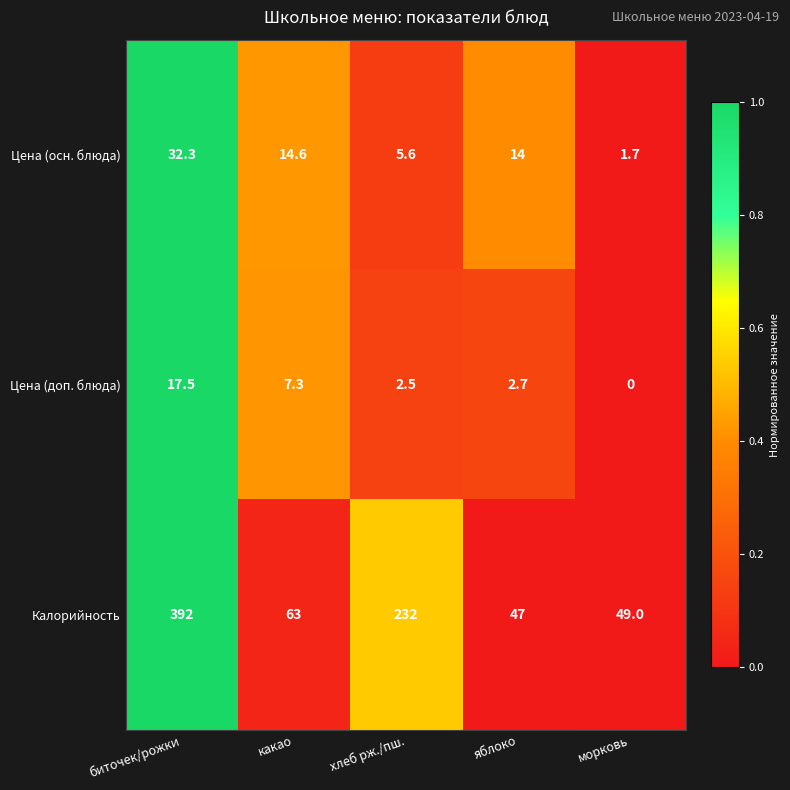

Reading left to right, extract all data points from this chart.

Цена (осн. блюда): биточек/рожки=32.3	какао=14.6	хлеб рж./пш.=5.6	яблоко=14.0	морковь=1.7
Цена (доп. блюда): биточек/рожки=17.5	какао=7.3	хлеб рж./пш.=2.5	яблоко=2.7	морковь=0.0
Калорийность: биточек/рожки=392.0	какао=63.0	хлеб рж./пш.=232.0	яблоко=47.0	морковь=49.0